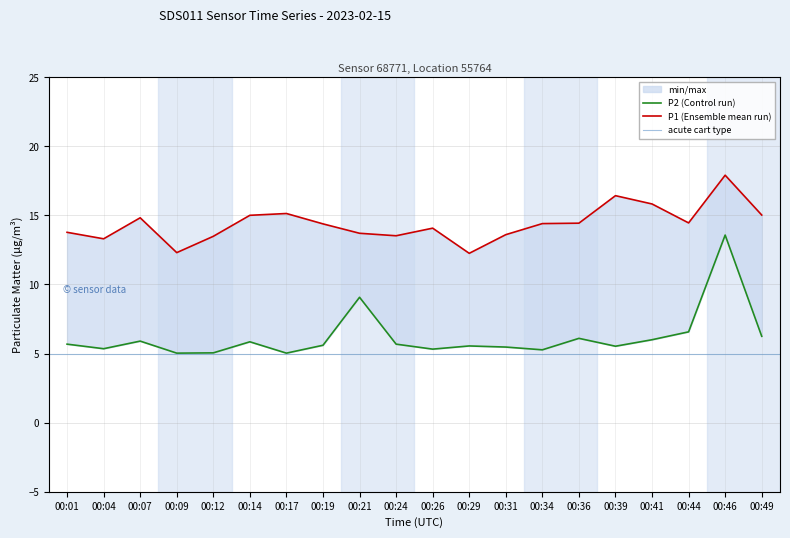

Reading left to right, transcribe all the data shown in this chart.

P1: 13.8	13.3	14.8	12.3	13.5	15.0	15.1	14.4	13.7	13.5	14.1	12.2	13.6	14.4	14.4	16.4	15.8	14.4	17.9	15.0
P2: 5.7	5.3	5.9	5.0	5.0	5.8	5.0	5.6	9.1	5.7	5.3	5.5	5.5	5.3	6.1	5.5	6.0	6.6	13.6	6.2